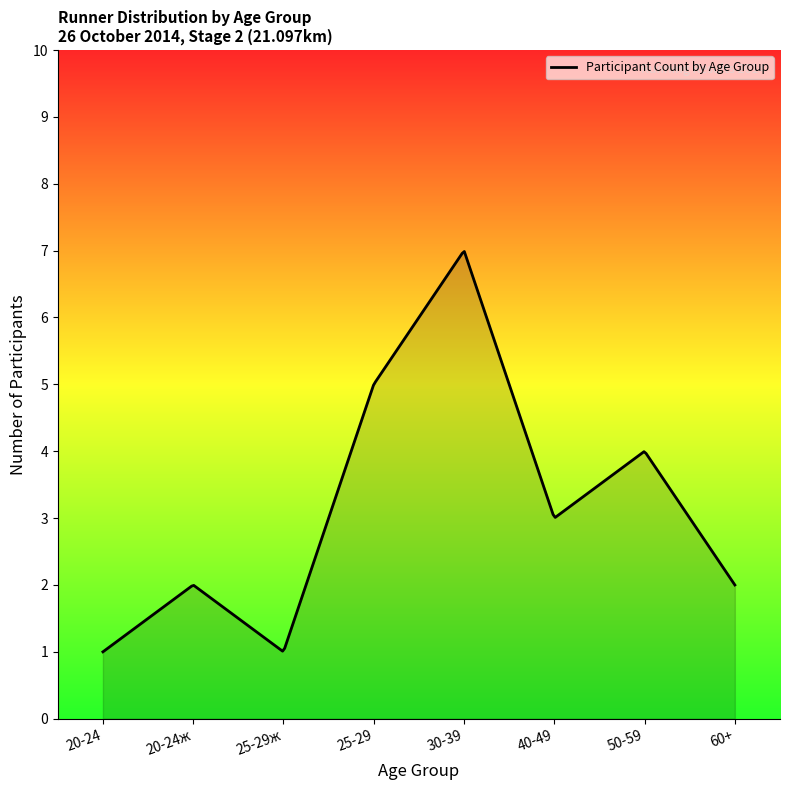

What is the difference between the maximum and minimum values?

6.0